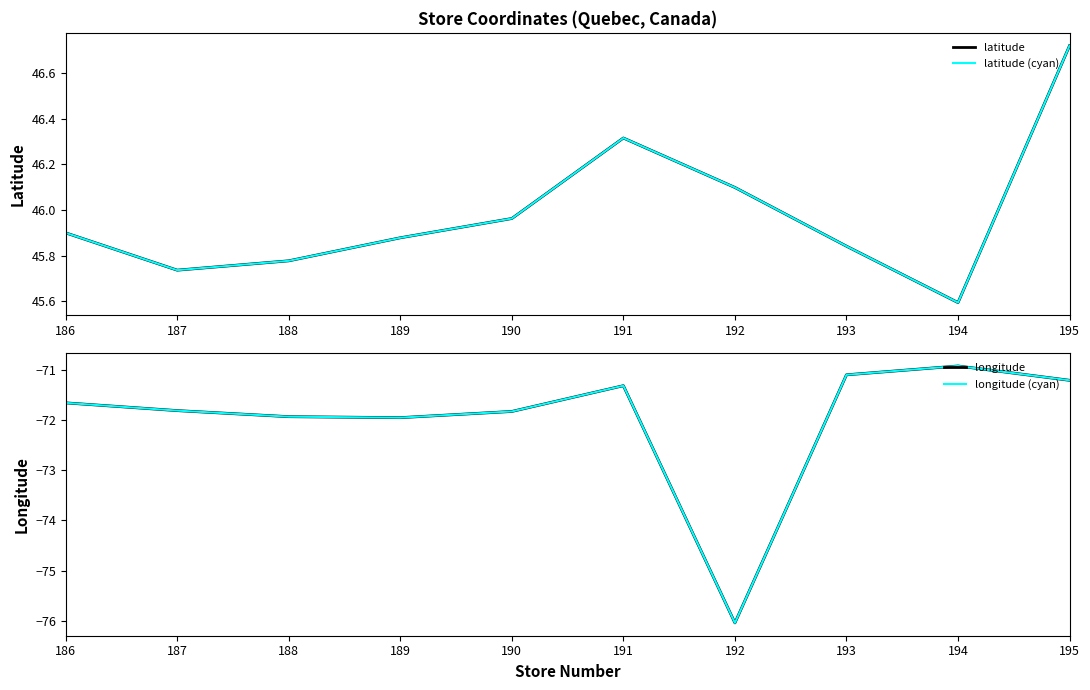

Reading left to right, extract all data points from this chart.

latitude: 186=45.9	187=45.7	188=45.8	189=45.9	190=46.0	191=46.3	192=46.1	193=45.8	194=45.6	195=46.7
latitude (cyan): 186=45.9	187=45.7	188=45.8	189=45.9	190=46.0	191=46.3	192=46.1	193=45.8	194=45.6	195=46.7
longitude: 186=-71.6	187=-71.8	188=-71.9	189=-71.9	190=-71.8	191=-71.3	192=-76.0	193=-71.1	194=-70.9	195=-71.2
longitude (cyan): 186=-71.6	187=-71.8	188=-71.9	189=-71.9	190=-71.8	191=-71.3	192=-76.0	193=-71.1	194=-70.9	195=-71.2